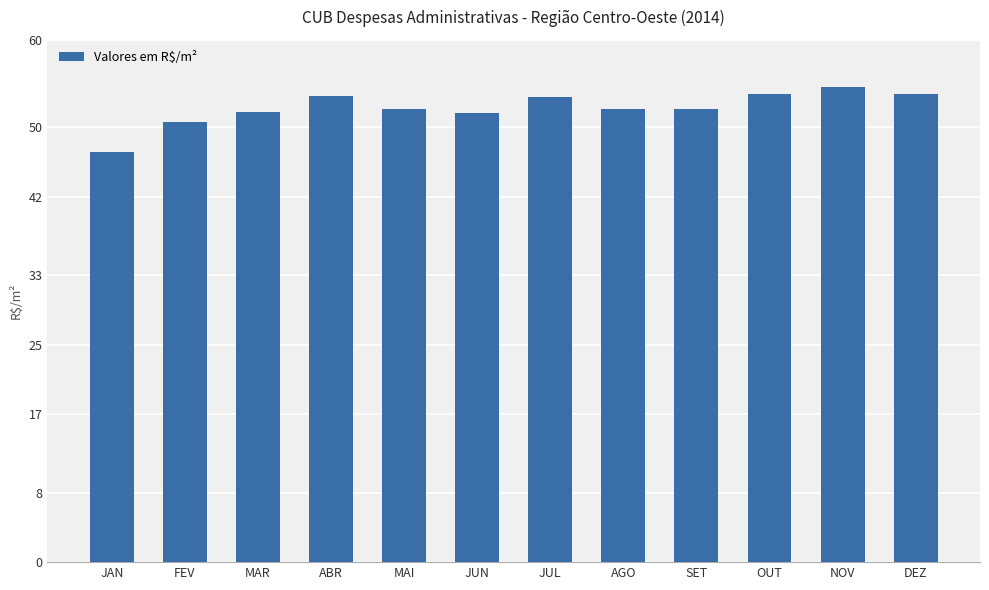

What is the maximum value shown in the chart?

54.6